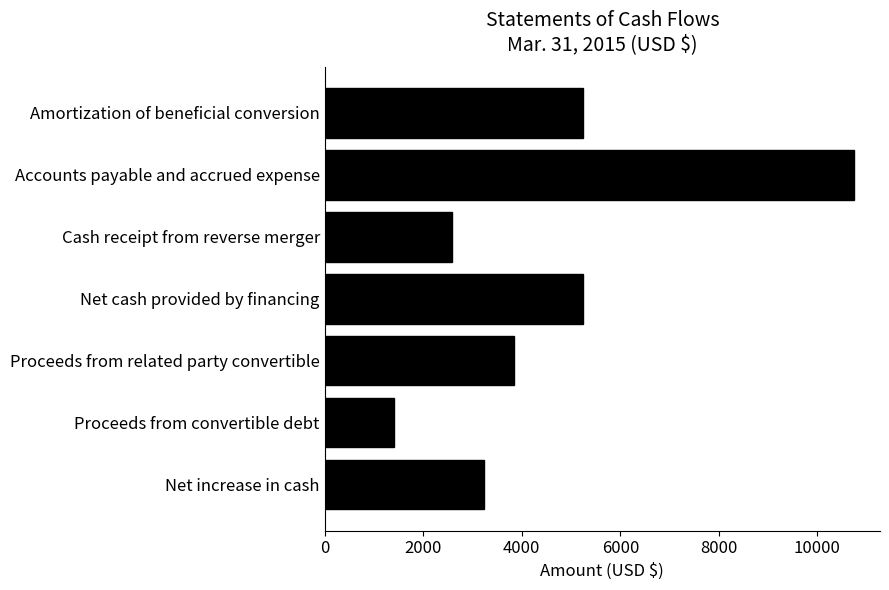

Reading top to bottom, what are all the values shown in this chart?

5250	10734	2578	5250	3850	1400	3236